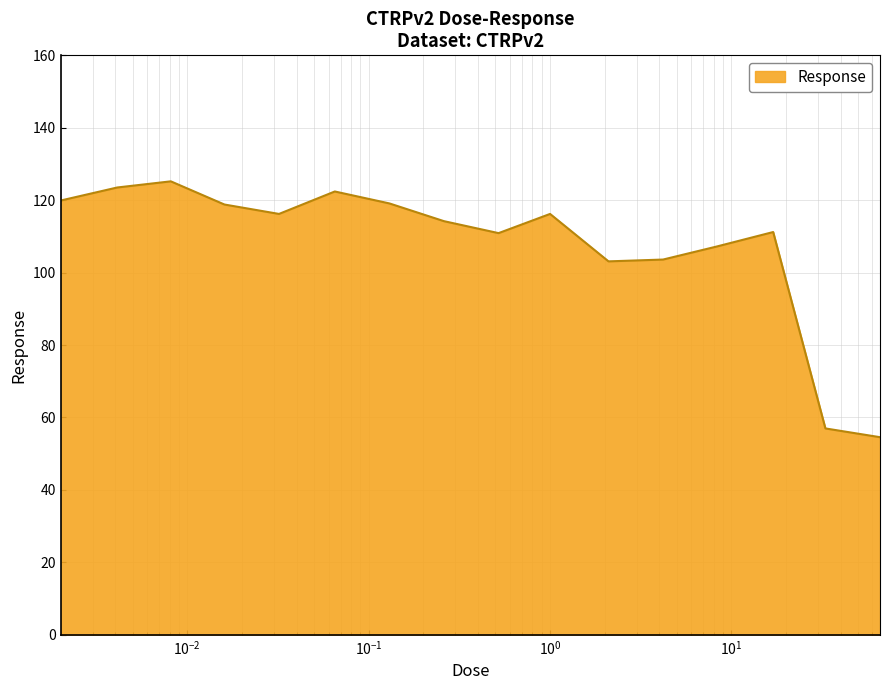

What is the maximum value shown in the chart?

125.2